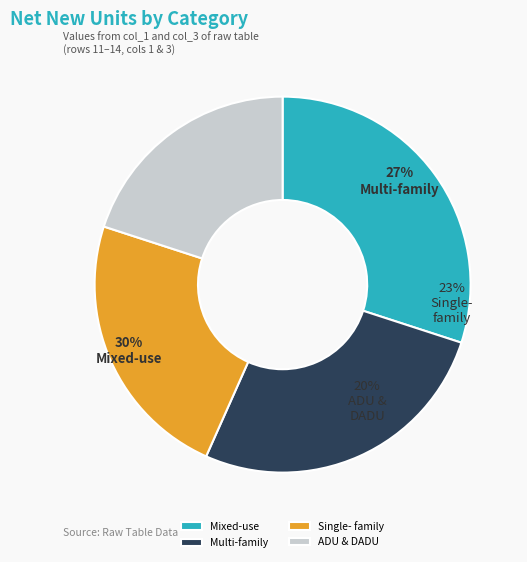

What portion of the pie excludes 4?

80.0%